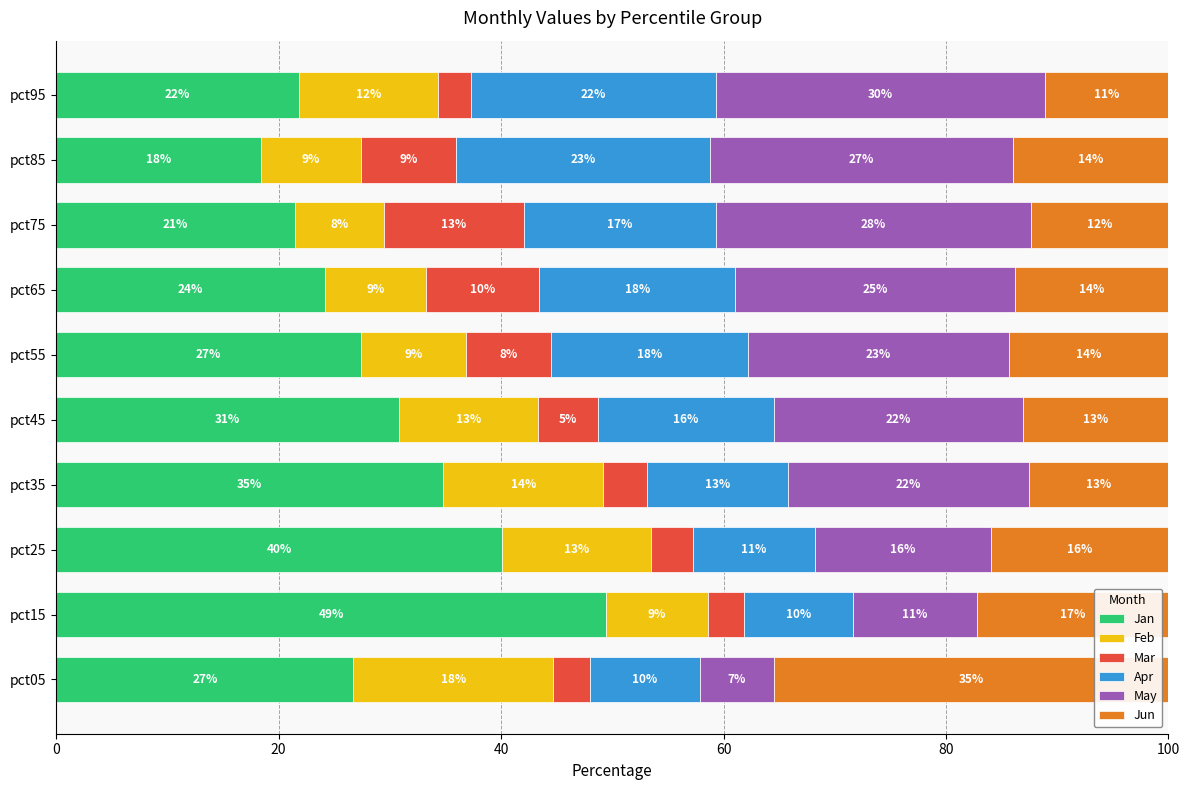

Which series has the largest total across all categories?

Jan